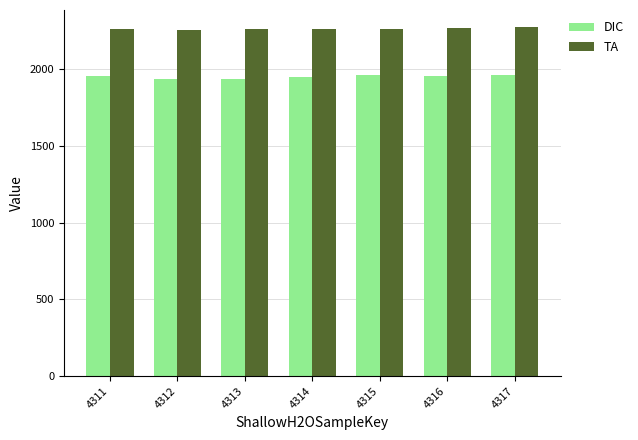

At how many categories does at least one series exceed 2139?

7